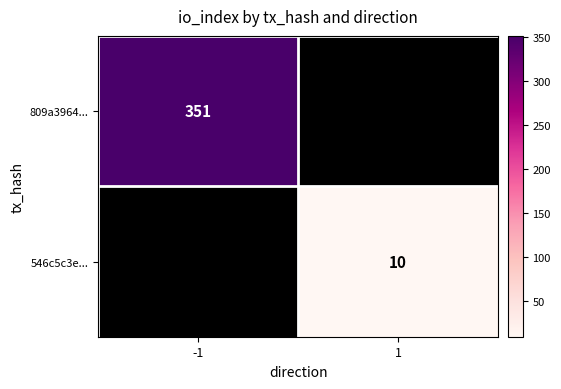

Which label corresponds to the largest value in the chart?

-1